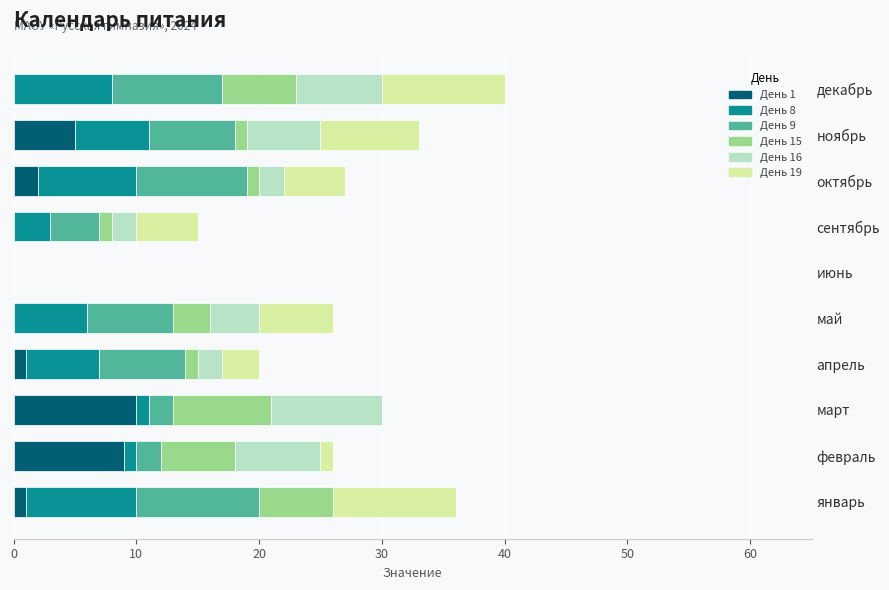

What is the total value across all series at декабрь?

40